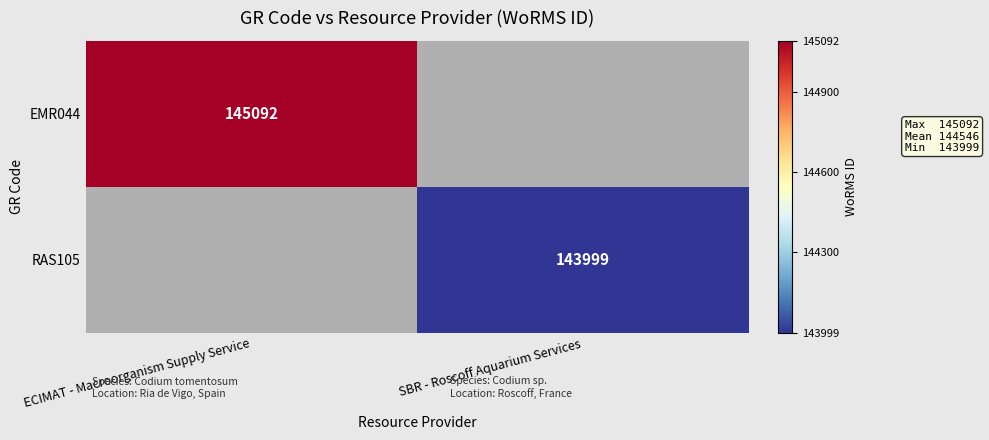

Is the value of EMR044 at ECIMAT - Macroorganism Supply Service greater than the value of RAS105 at SBR - Roscoff Aquarium Services?

Yes